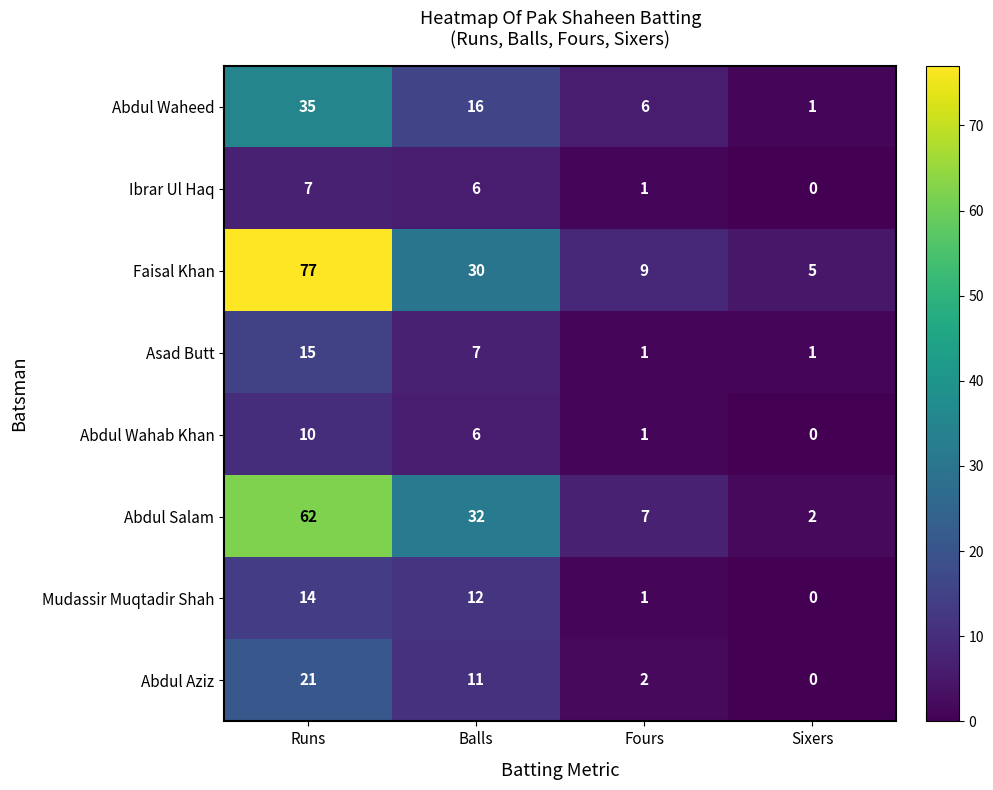

Count the number of data series in this chart.

8